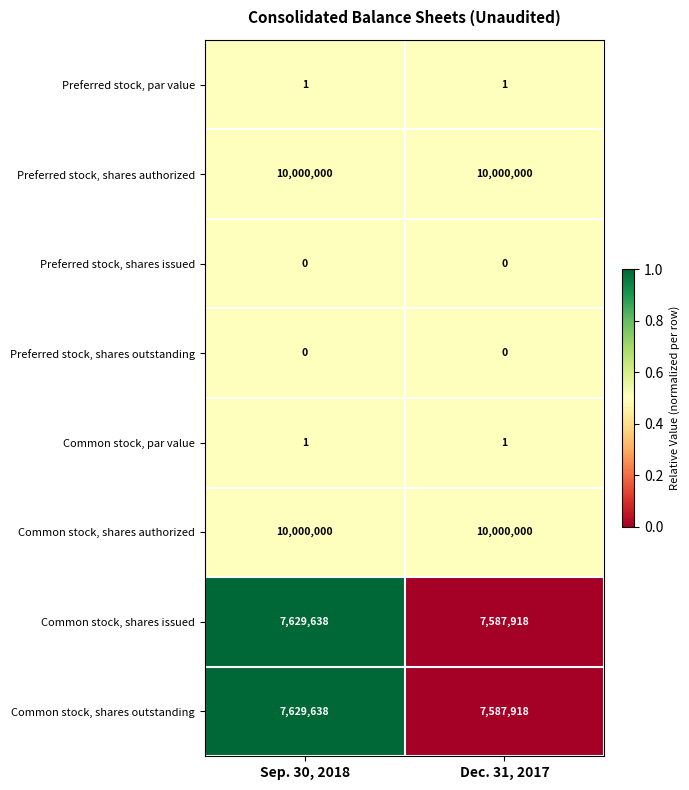

How many distinct data groups are displayed?

8